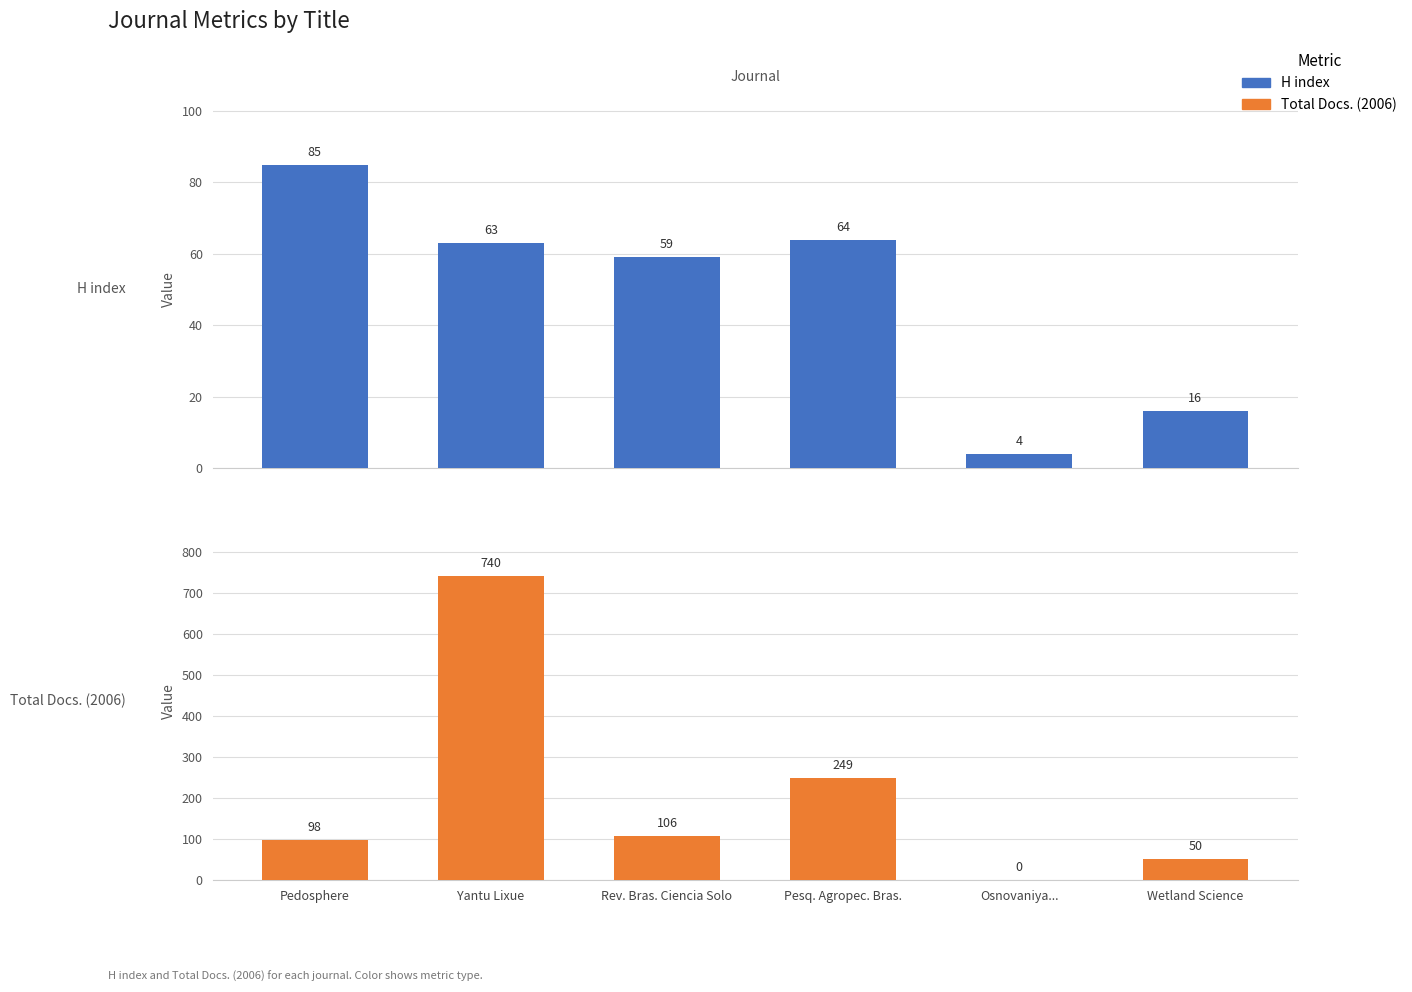

How many bars are there in total?

12